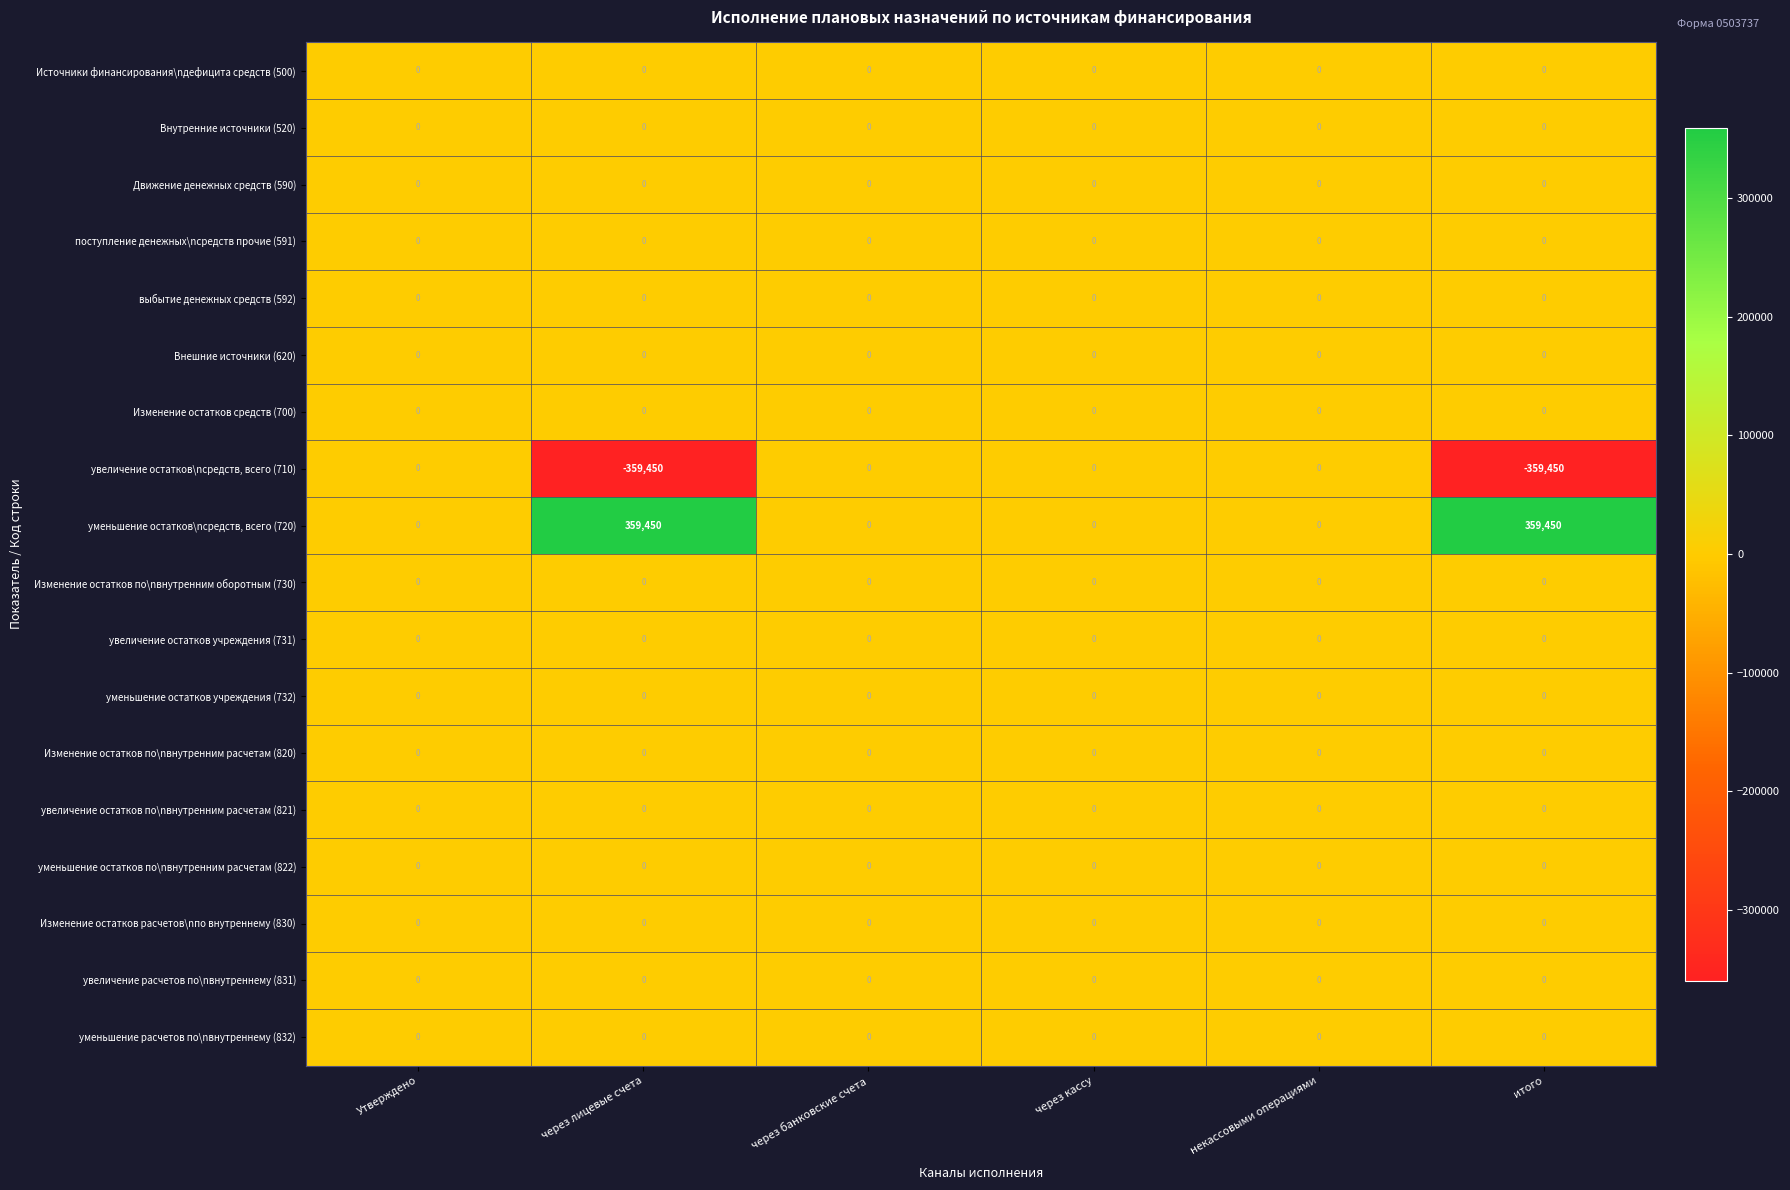

Is it true that уменьшение остатков\nсредств, всего (720) equals 138952 at через банковские счета?

False